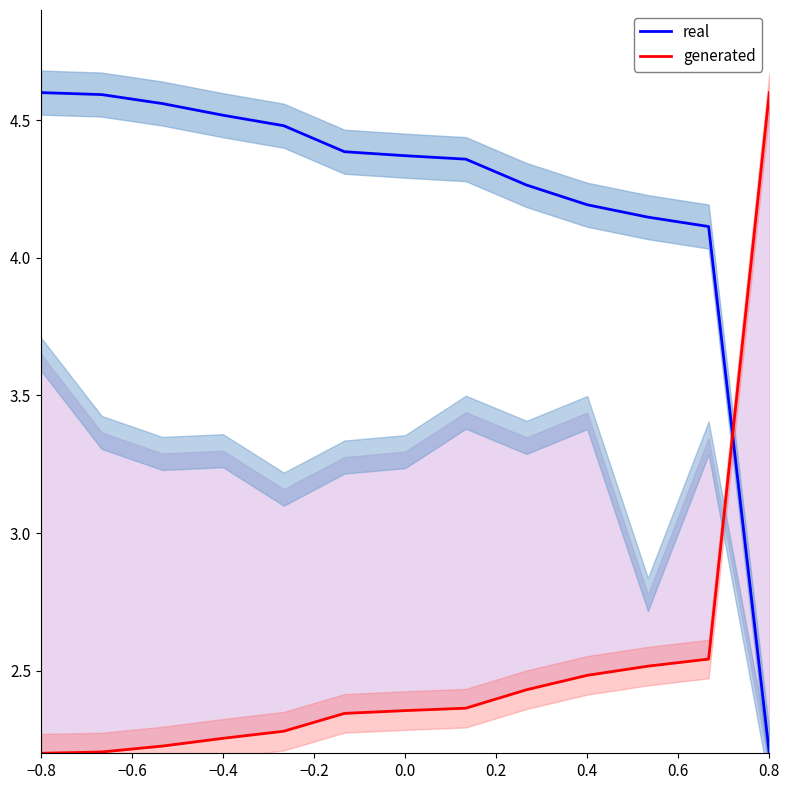

After their last crossing, which series has the higher values: generated or real?

generated